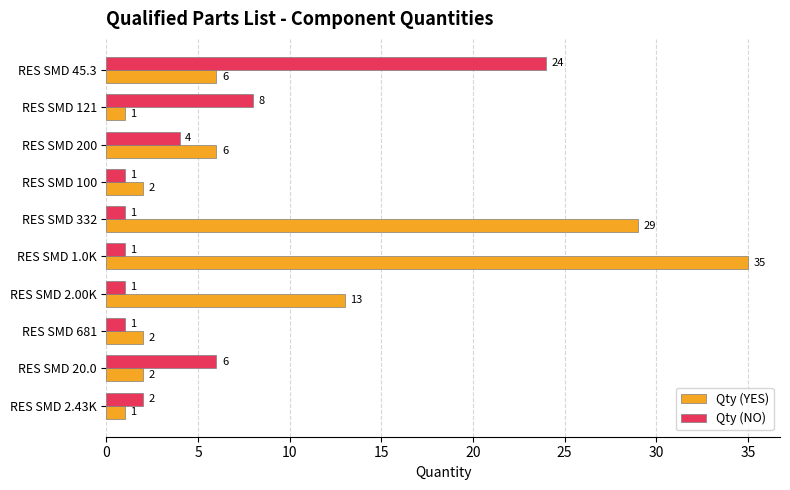

The Qty (NO) series shows 1 at RES SMD 681. True or false?

True